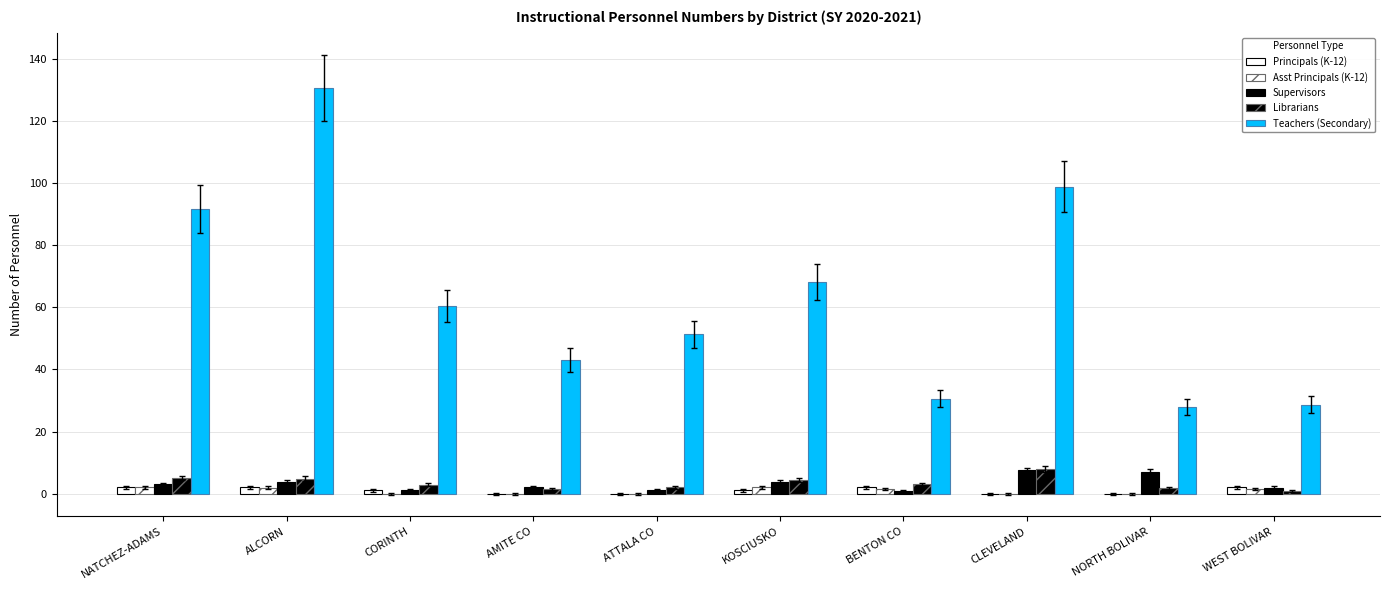

Which category has the highest value in the Supervisors series?

CLEVELAND